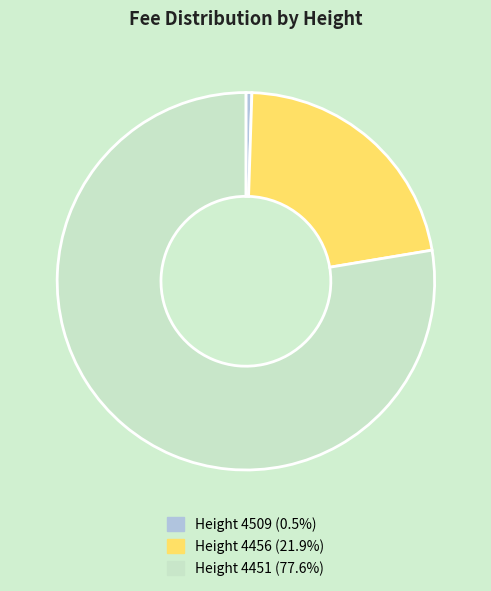

Is there any slice that represents more than half of the pie?

Yes